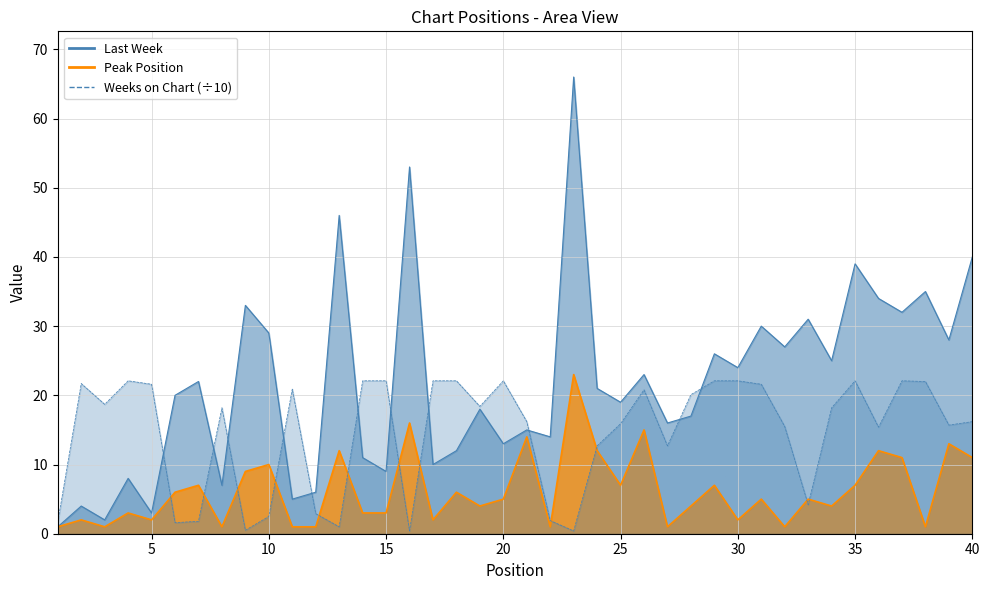

How many intersections are there between Last Week and Weeks on Chart?

11